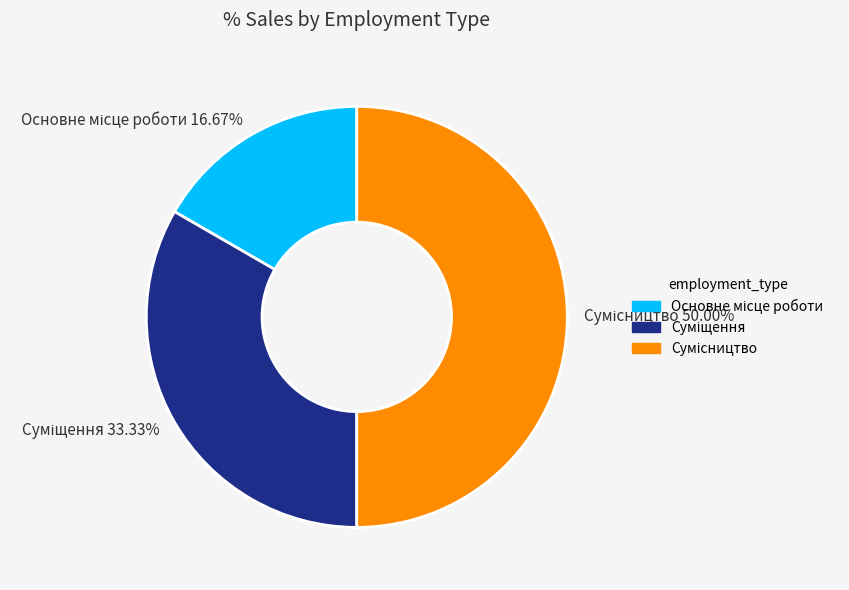

Count the number of slices in the pie.

3